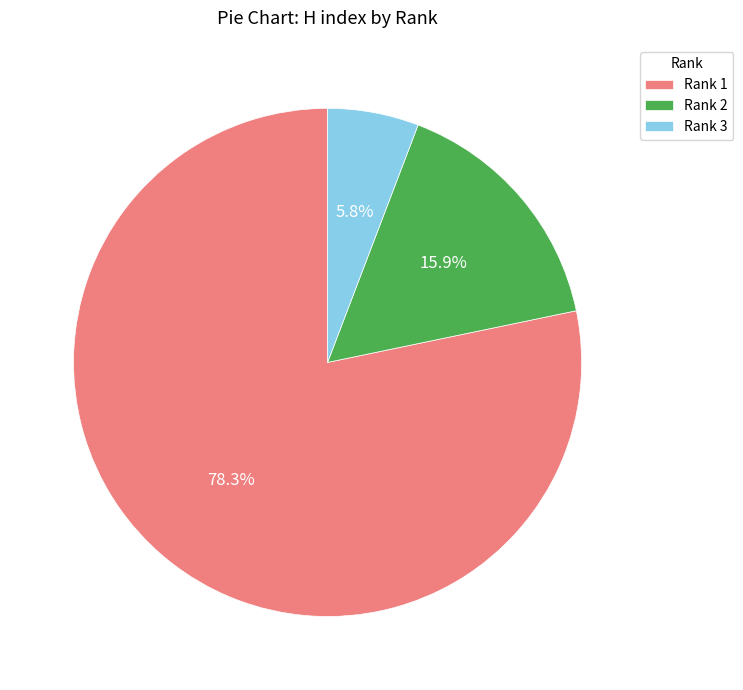

Approximately how many times larger is the value at Rank 1 compared to Rank 3?

13.5